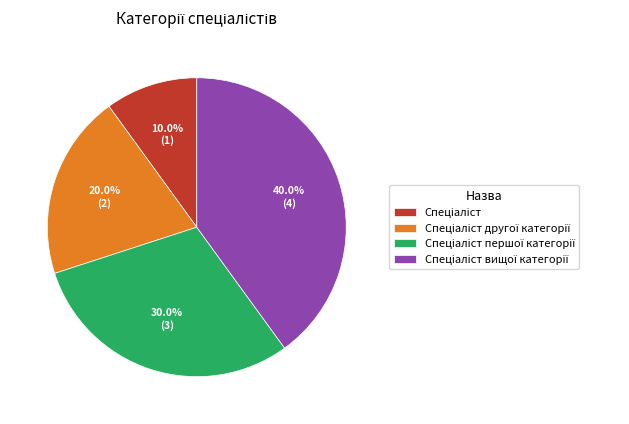

Does any single category account for the majority?

No